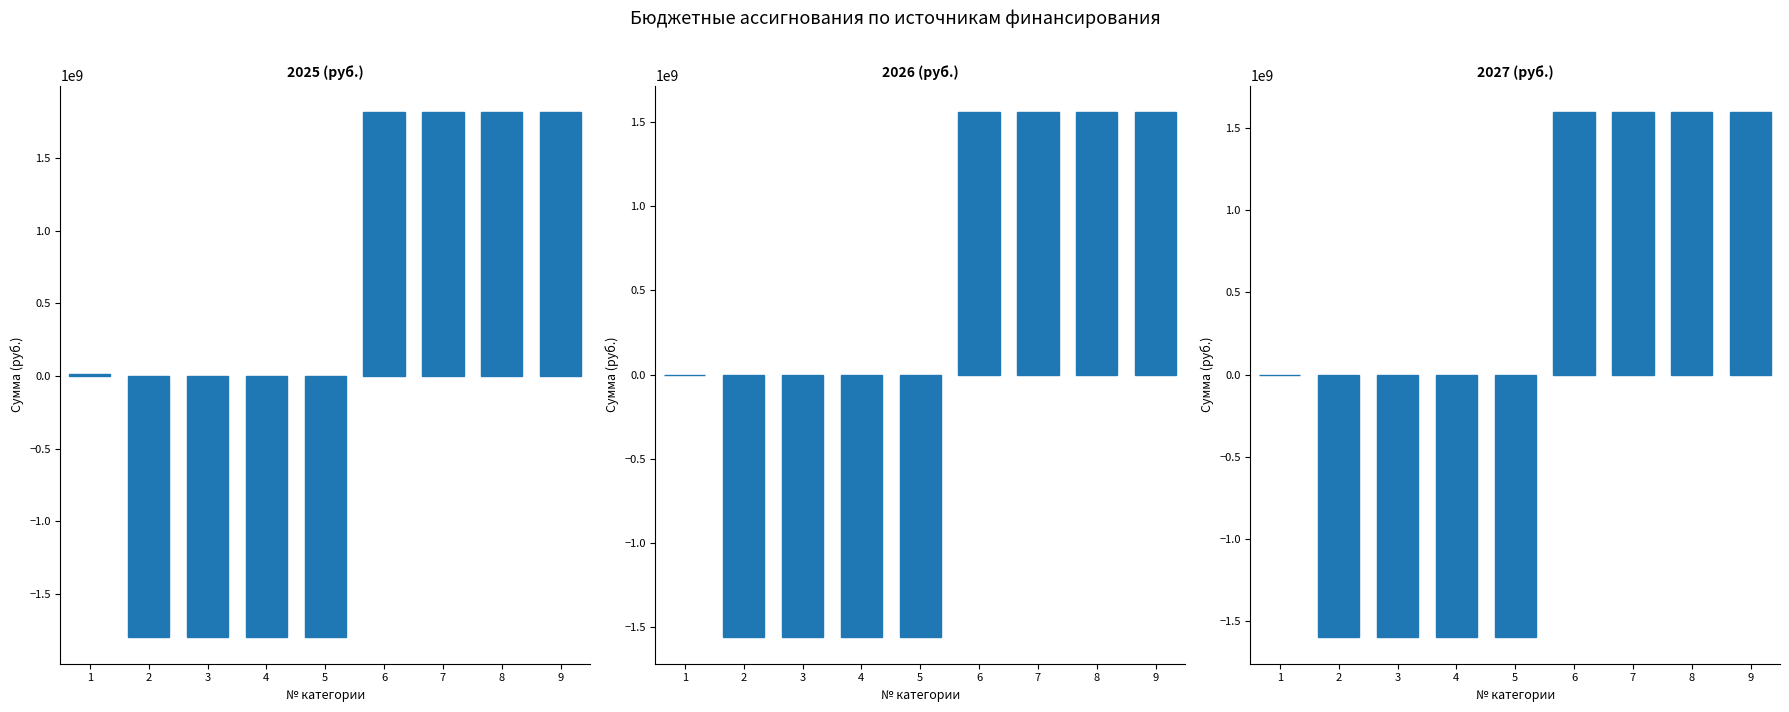

What is the spread (max minus min) of values at 5?

239248975.0